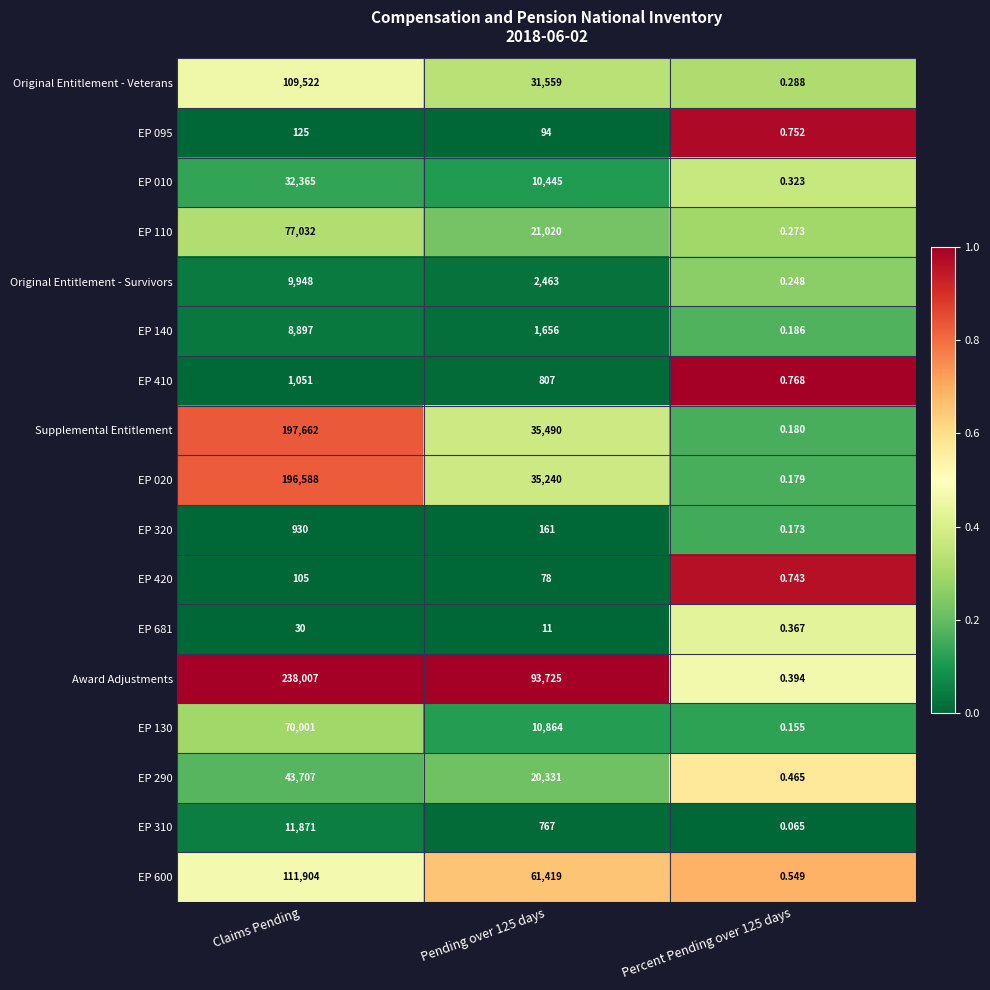

Between Claims Pending and Pending over 125 days, which series saw the biggest shift?

Supplemental Entitlement